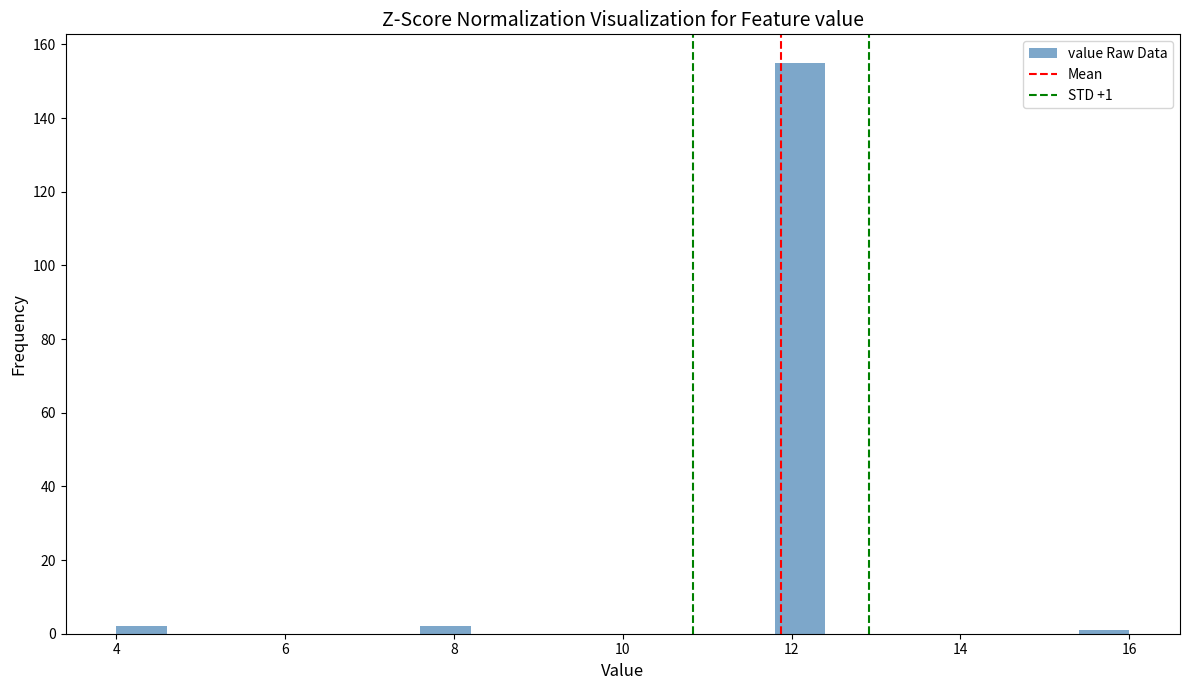

Read against the x-axis, roughly where is the centre of the tallest bar?

12.2